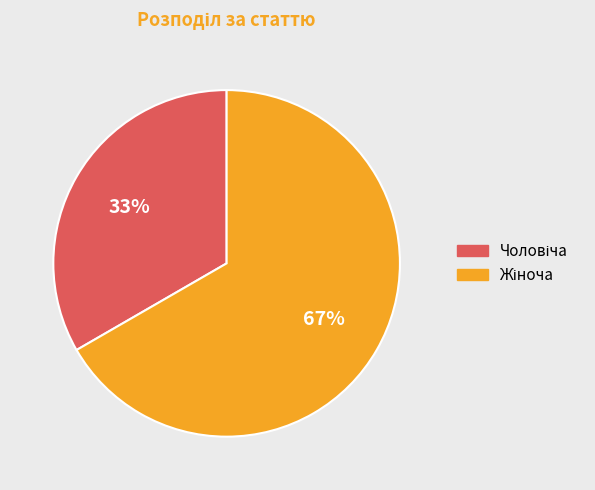

Does any single category account for the majority?

Yes